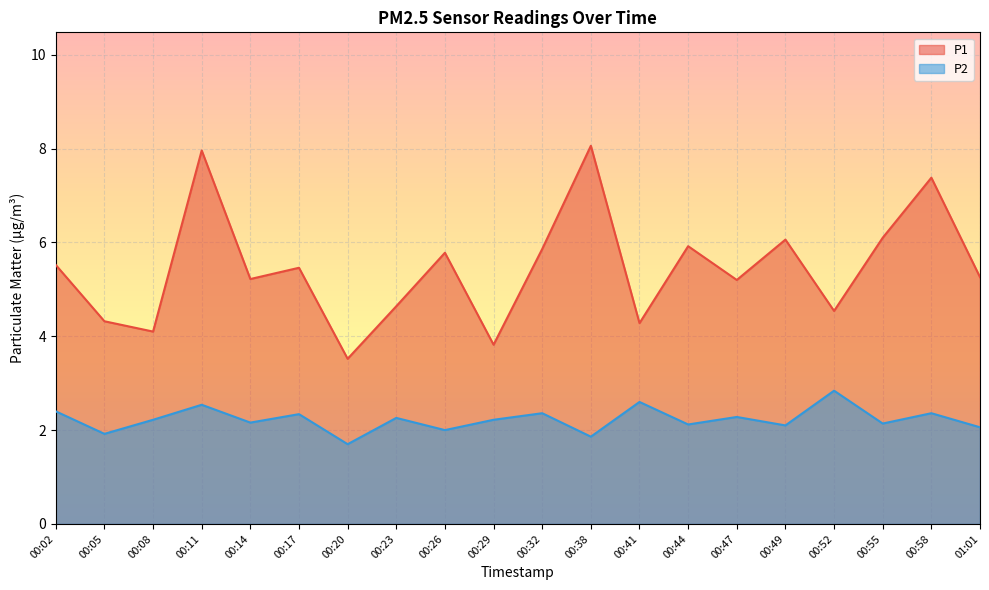

True or false: P2 and P1 cross at least once.

False